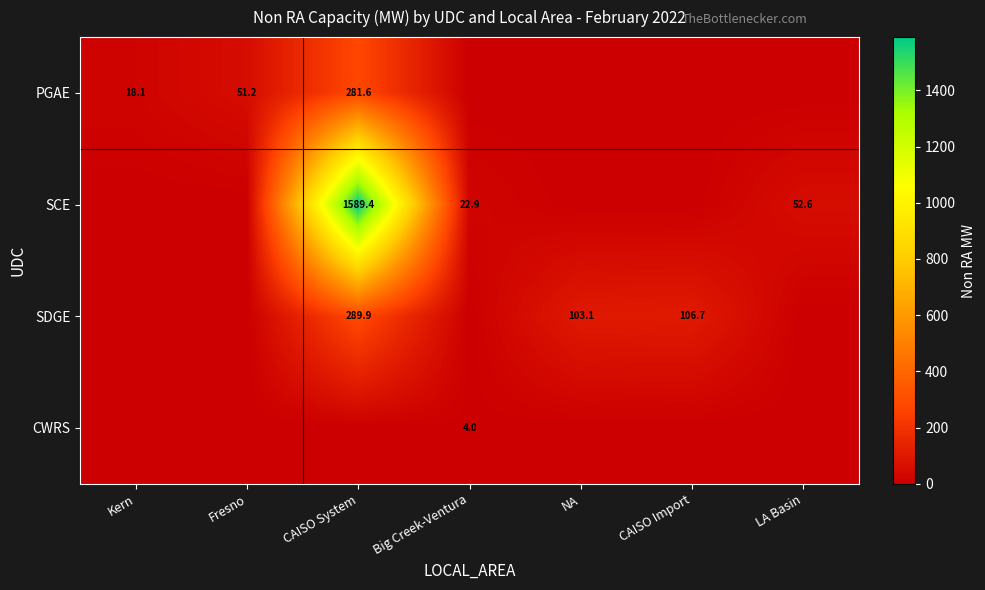

The value of SDGE at NA is 103.1. True or false?

True